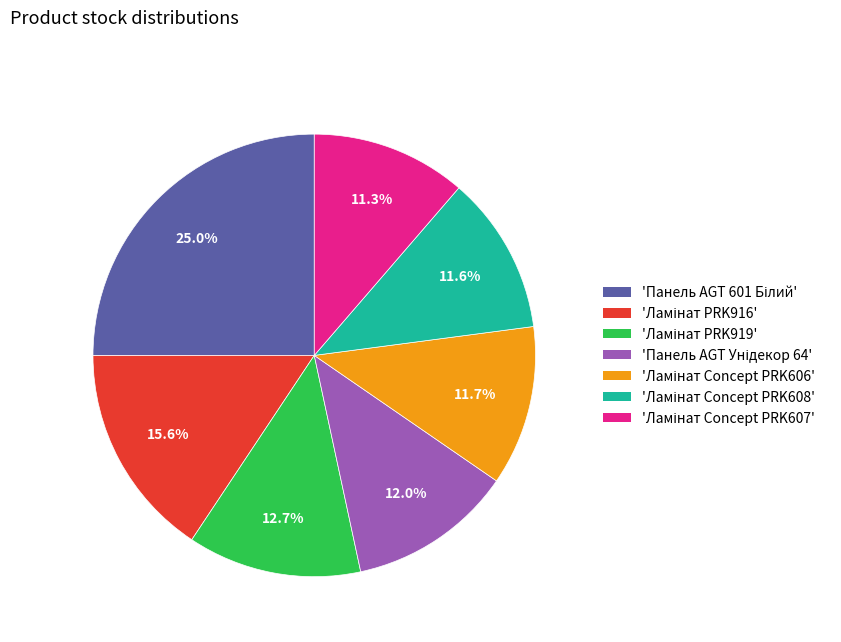

Is there any slice that represents more than half of the pie?

No